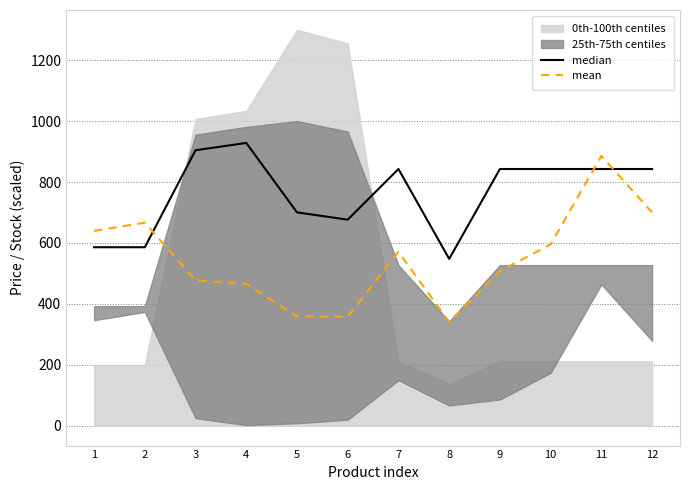

Between which two adjacent categories do median and mean first intersect?

2 and 3